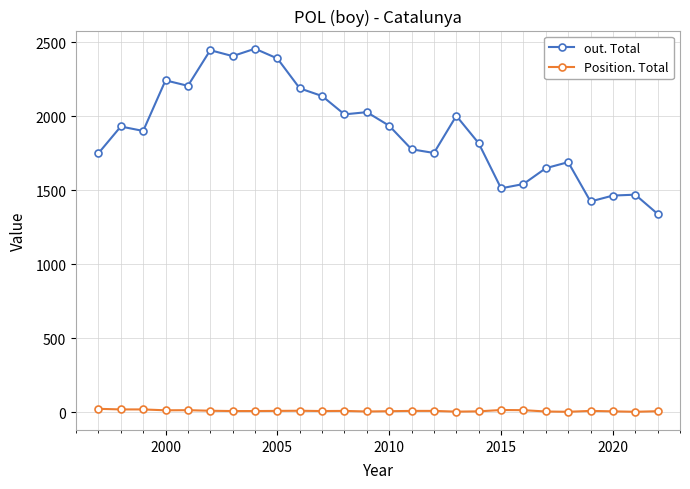

Which series has the largest total across all categories?

out. Total